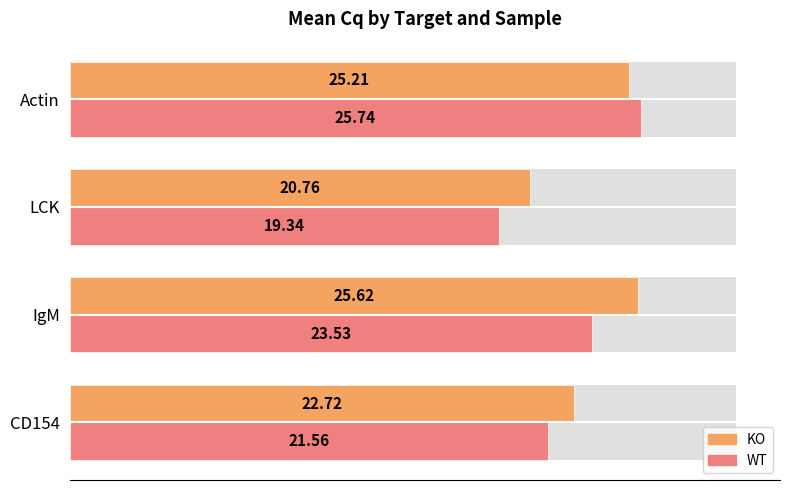

At how many categories does at least one series exceed 19?

4